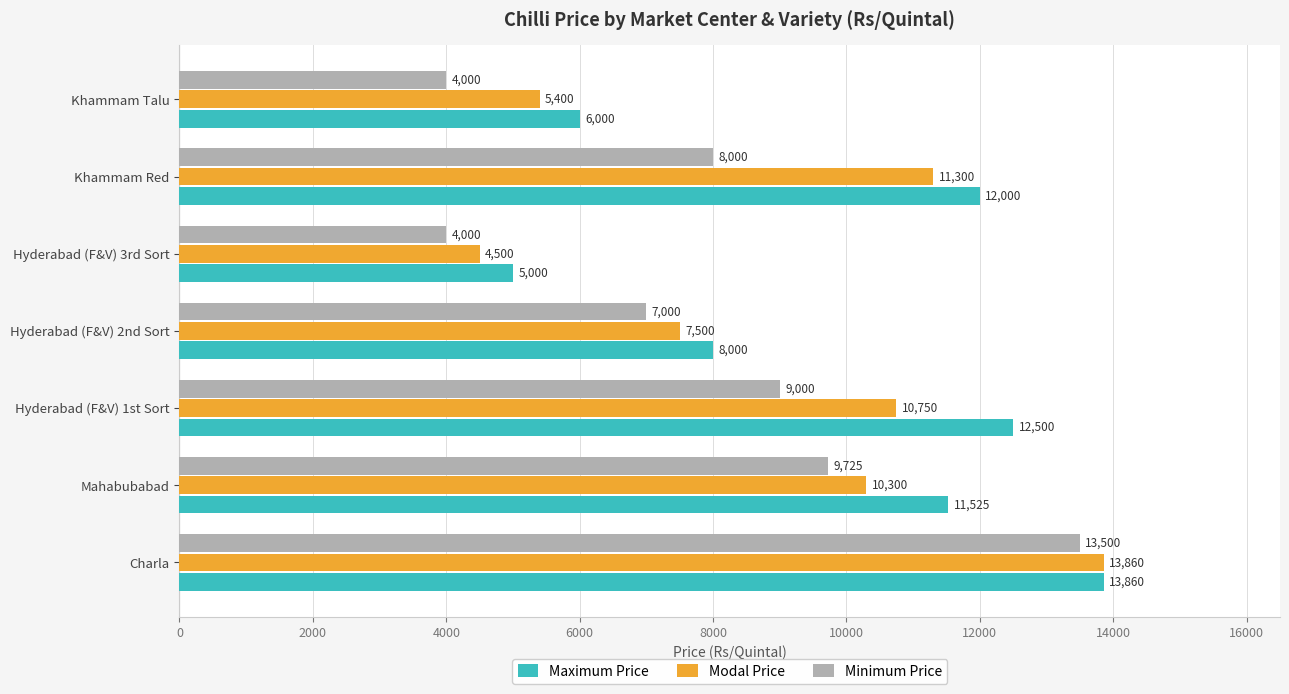

Which series has the widest spread of values?

Minimum Price